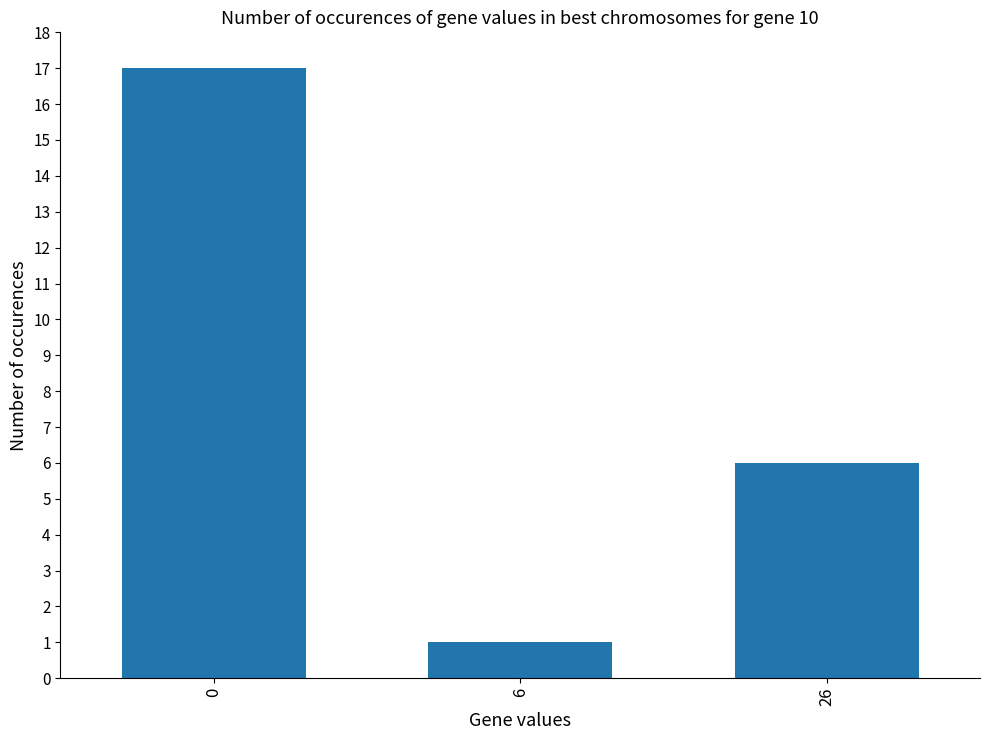

Reading left to right, what are all the values shown in this chart?

17	1	6